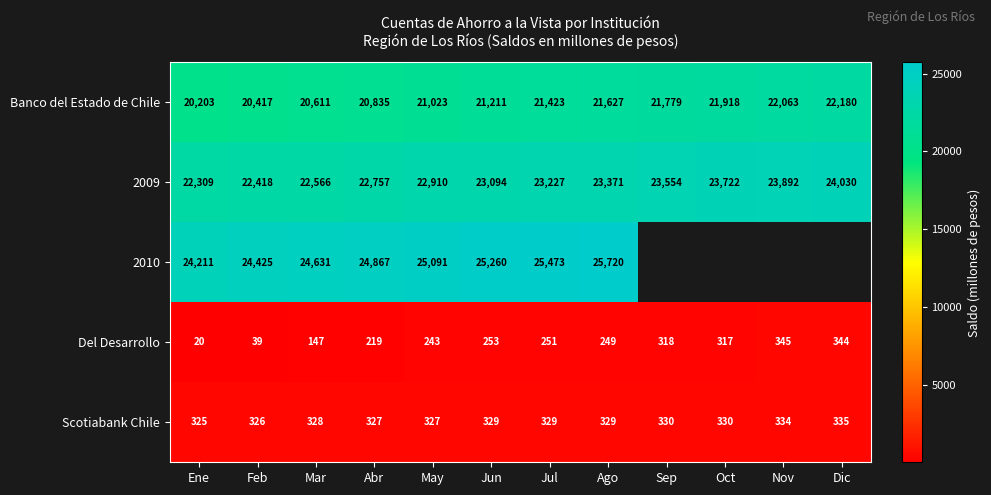

How many categories are shown in the chart?

12